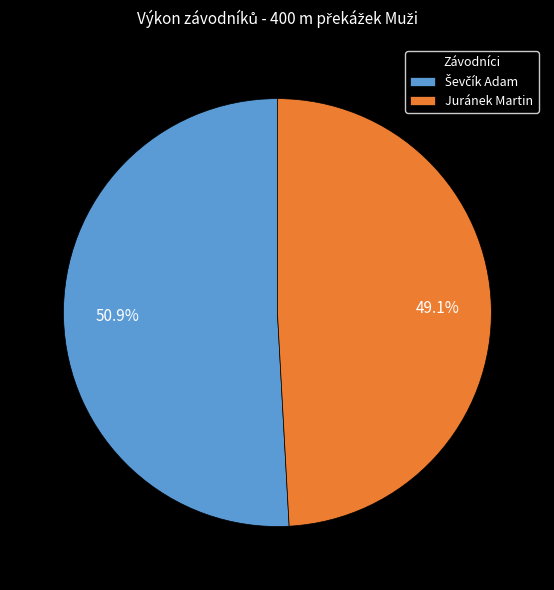

What is the smallest slice in the pie chart?

Juránek Martin